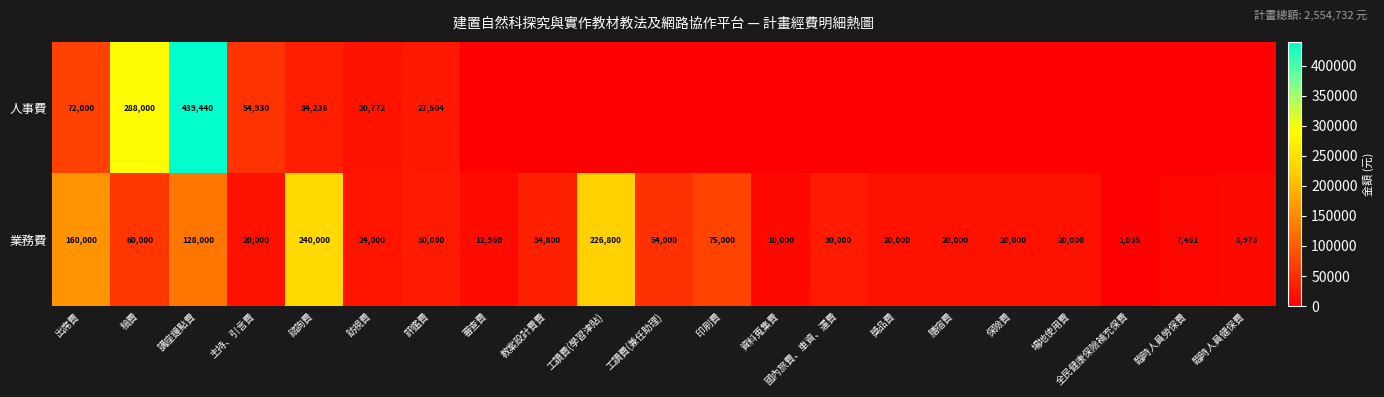

Rank the series at 講座鐘點費 from highest to lowest value.

人事費, 業務費